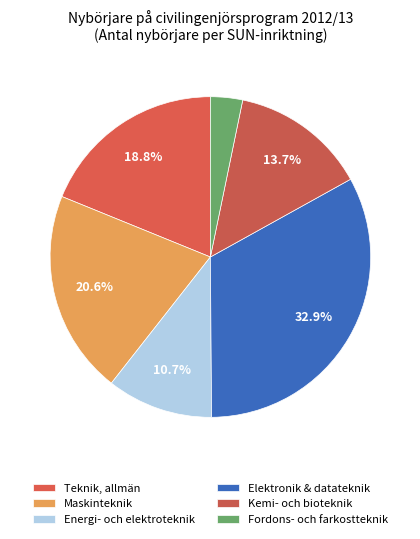

The Kemi- och bioteknik slice represents 14% of the pie. True or false?

True